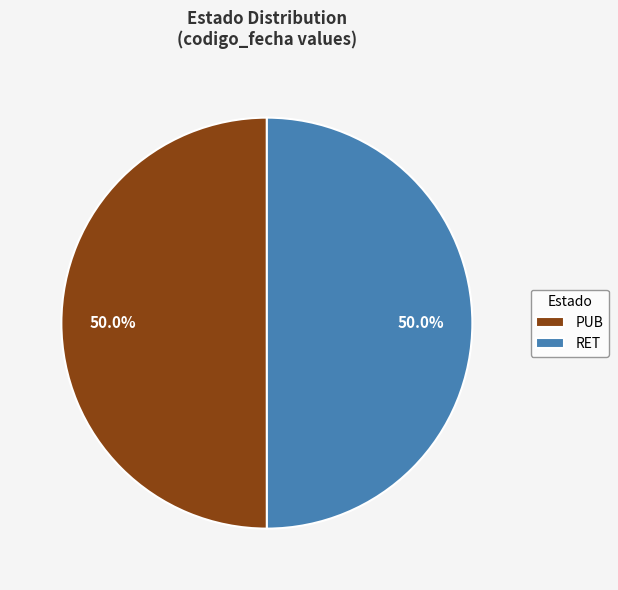

Is the sum of PUB and RET greater than half?

Yes